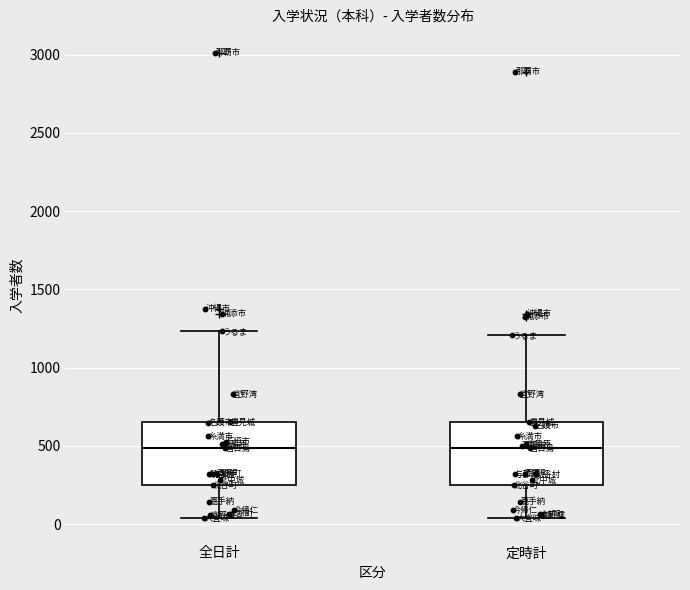

Where does the median line of the box for 定時計 sit on the y-axis? The values are not printed on the chart, so give them approximately, as read against the axis.

500